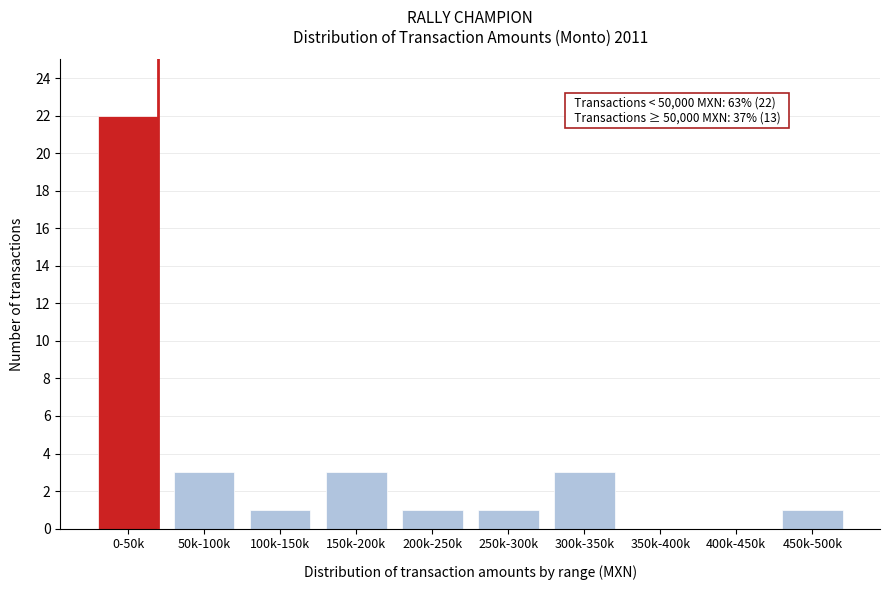

Reading left to right, list all the values displayed in this chart.

0-50k=22	50k-100k=3	100k-150k=1	150k-200k=3	200k-250k=1	250k-300k=1	300k-350k=3	350k-400k=0	400k-450k=0	450k-500k=1